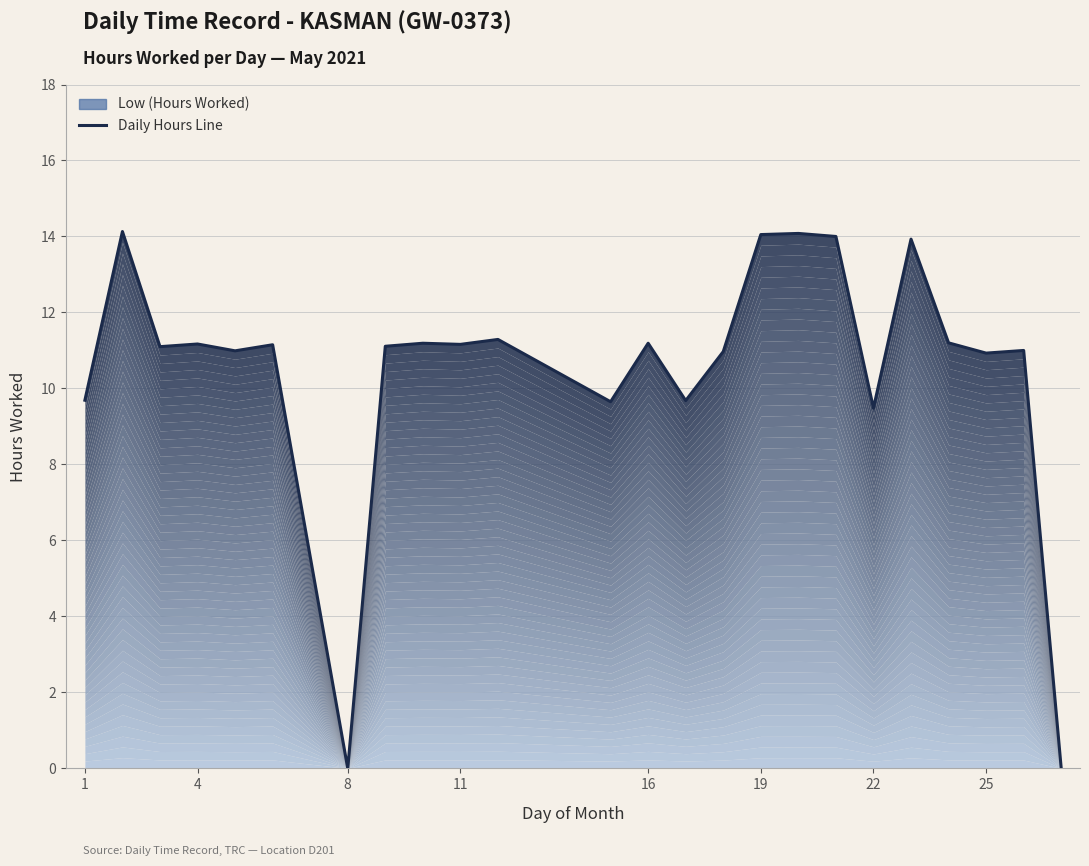

What is the value of the 22nd point from the left?

10.9